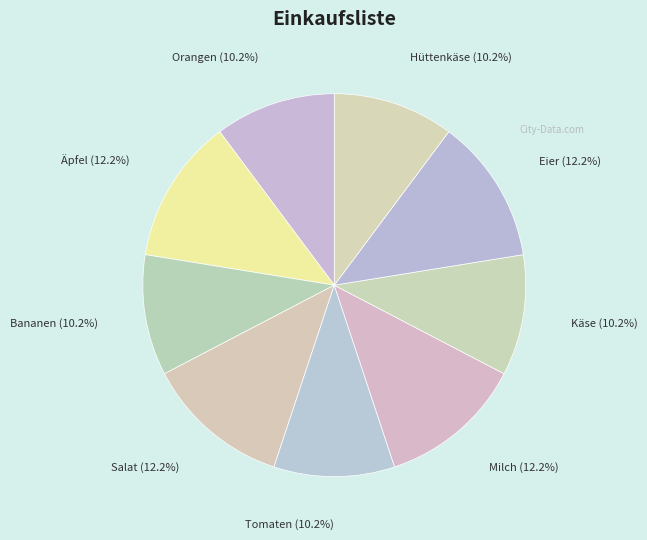

Is there any slice that represents more than half of the pie?

No